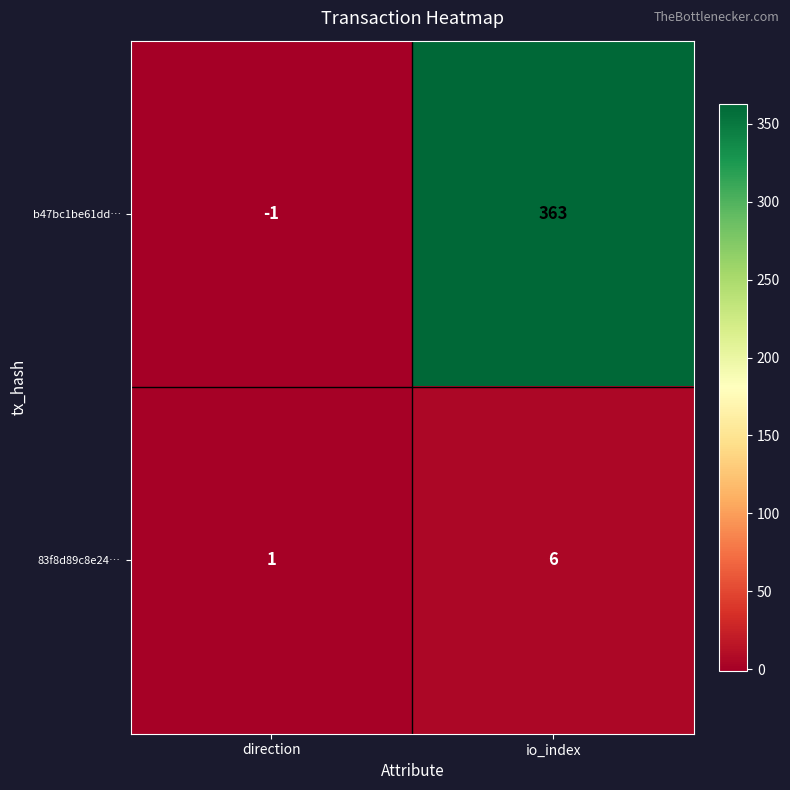

True or false: b47bc1be61dd… has a value of 128 at io_index.

False